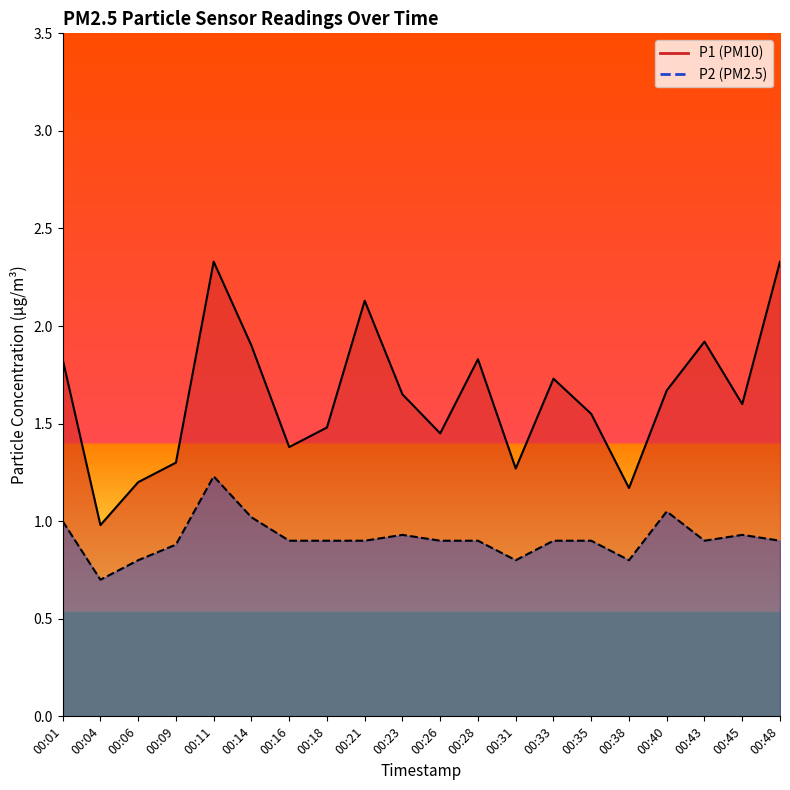

Which has a higher value, 00:23 or 00:16?

00:23